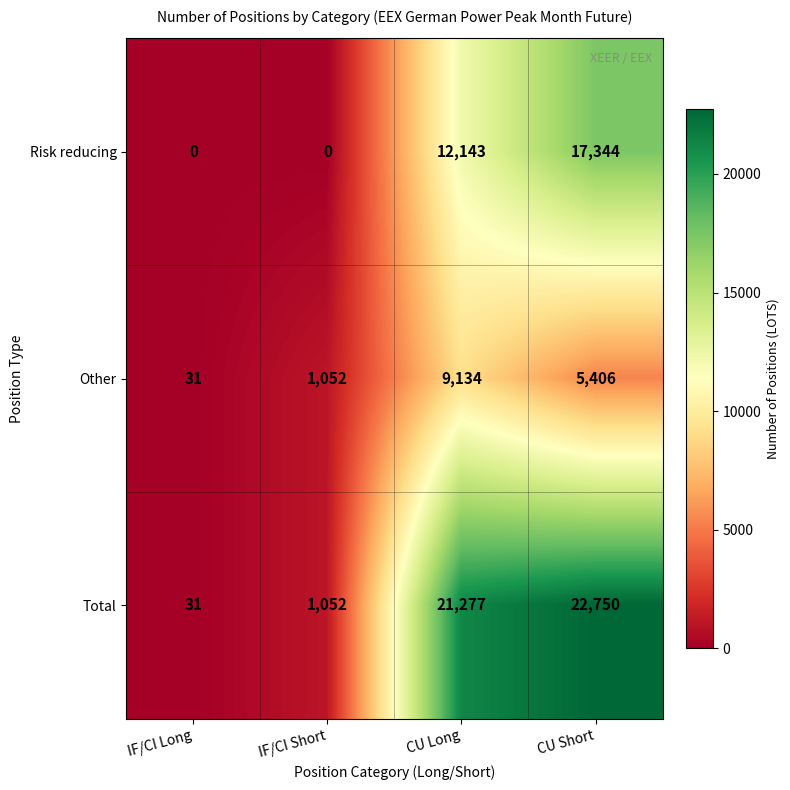

List the labels in order of Total value, smallest first.

IF/CI Long, IF/CI Short, CU Long, CU Short